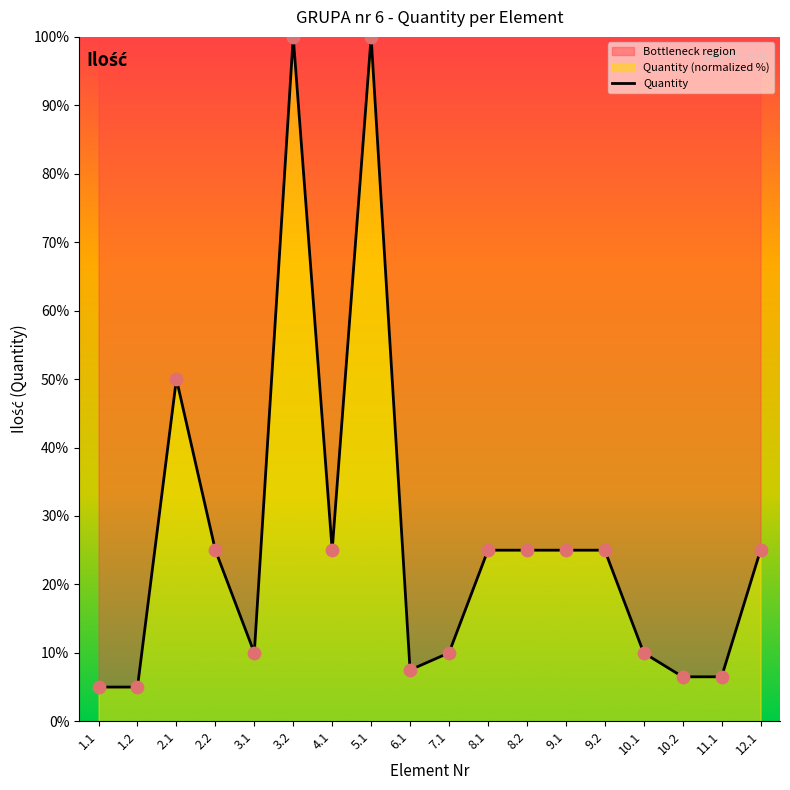

Which has a higher value, 7.1 or 10.2?

7.1